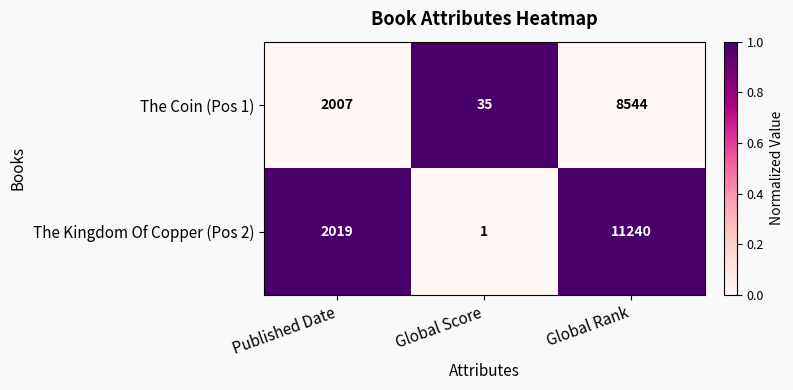

What is the maximum value shown in the chart?

11240